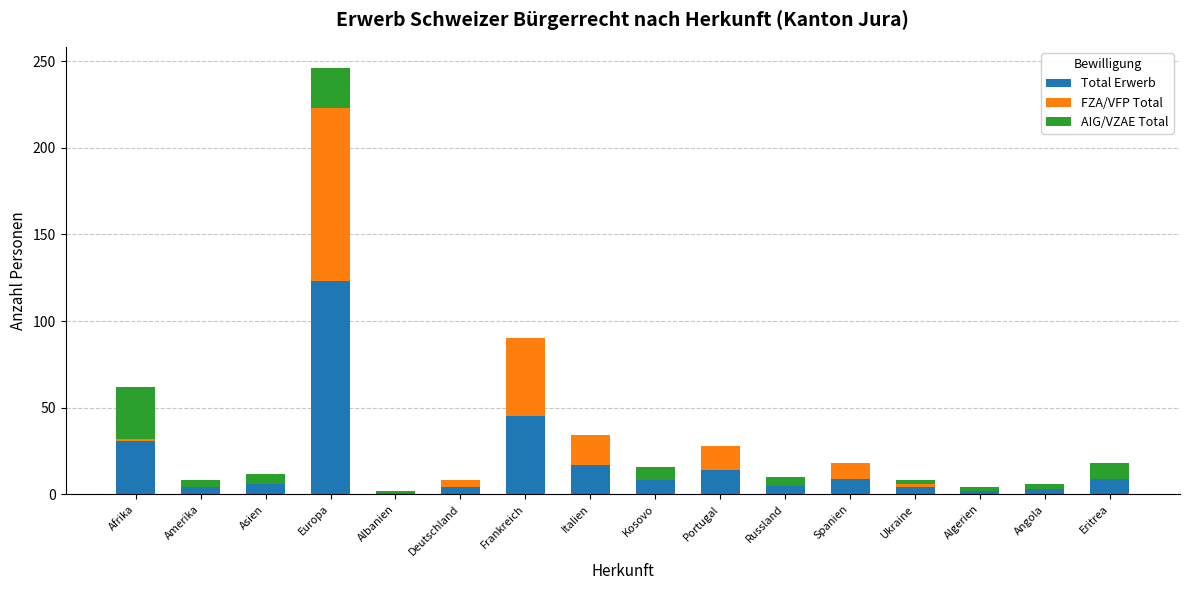

What is the highest value of the Total Erwerb series?

123